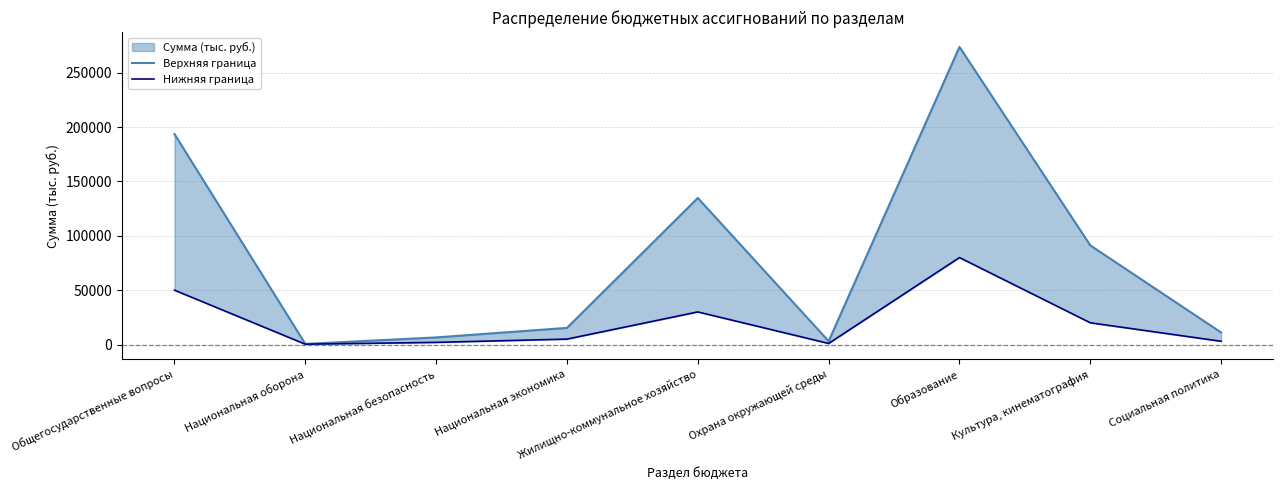

Where does the Нижняя граница series first go above 5000?

Общегосударственные вопросы